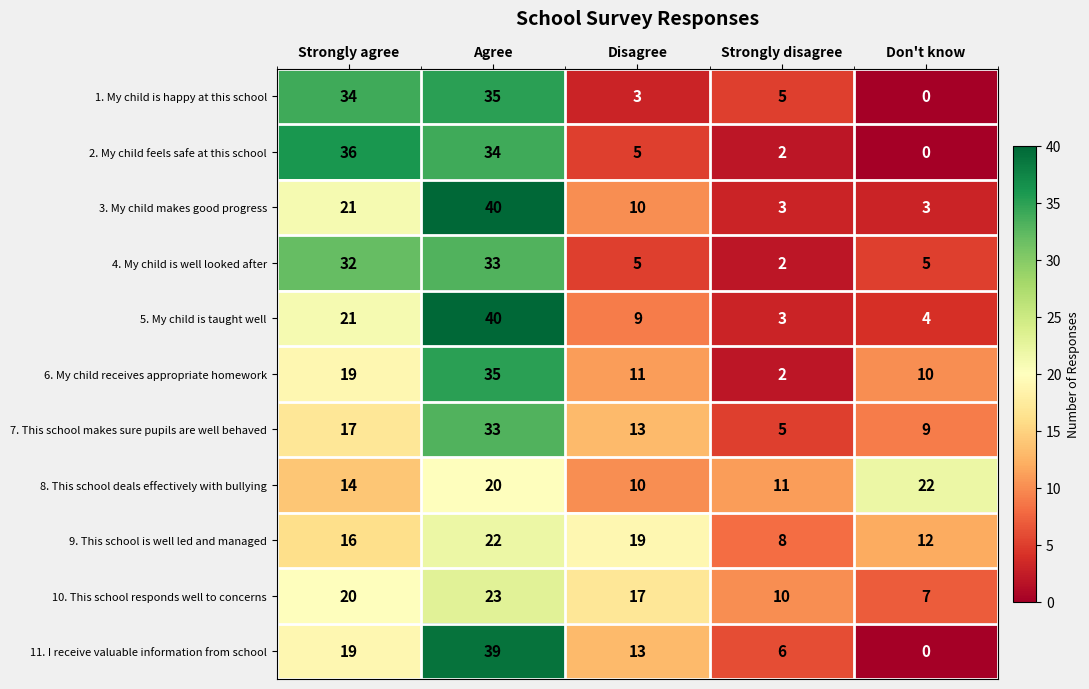

At which label is 10. This school responds well to concerns closest to 15?

Disagree